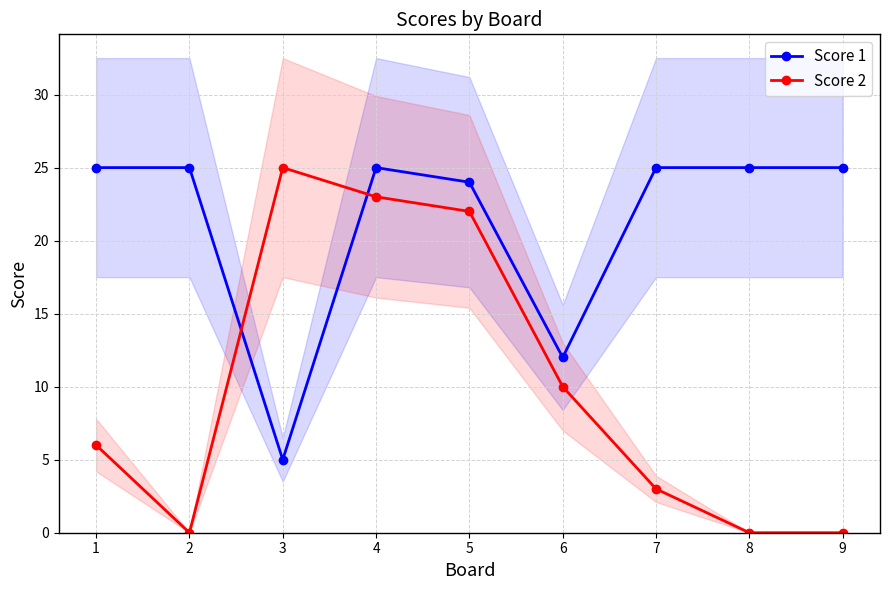

The Score 2 series shows -16 at 9. True or false?

False